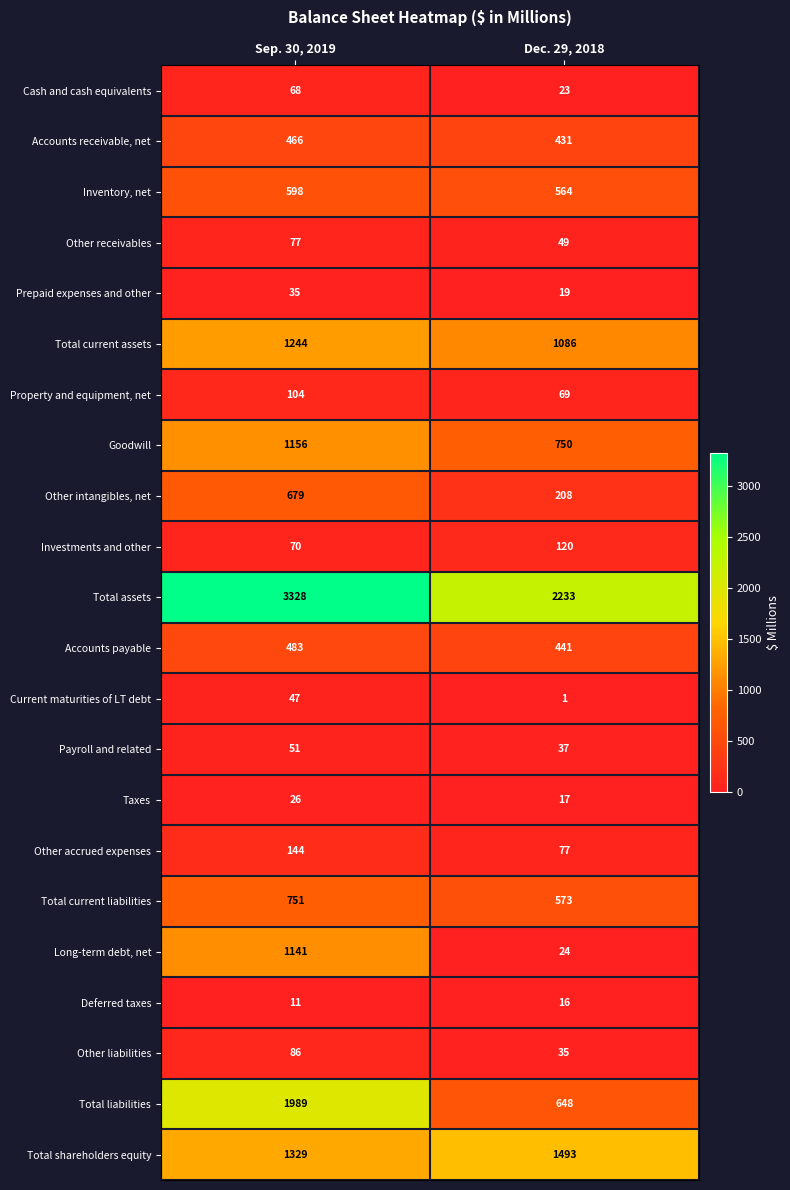

What is the difference between the maximum and minimum values in the Property and equipment, net series?

35